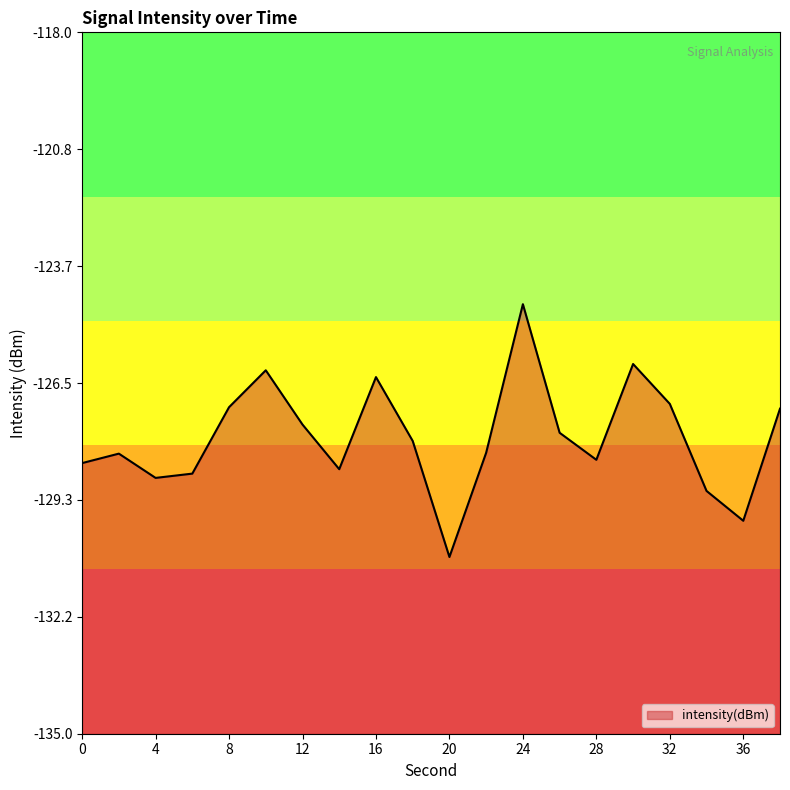

At which category does the data reach its first local peak?

2